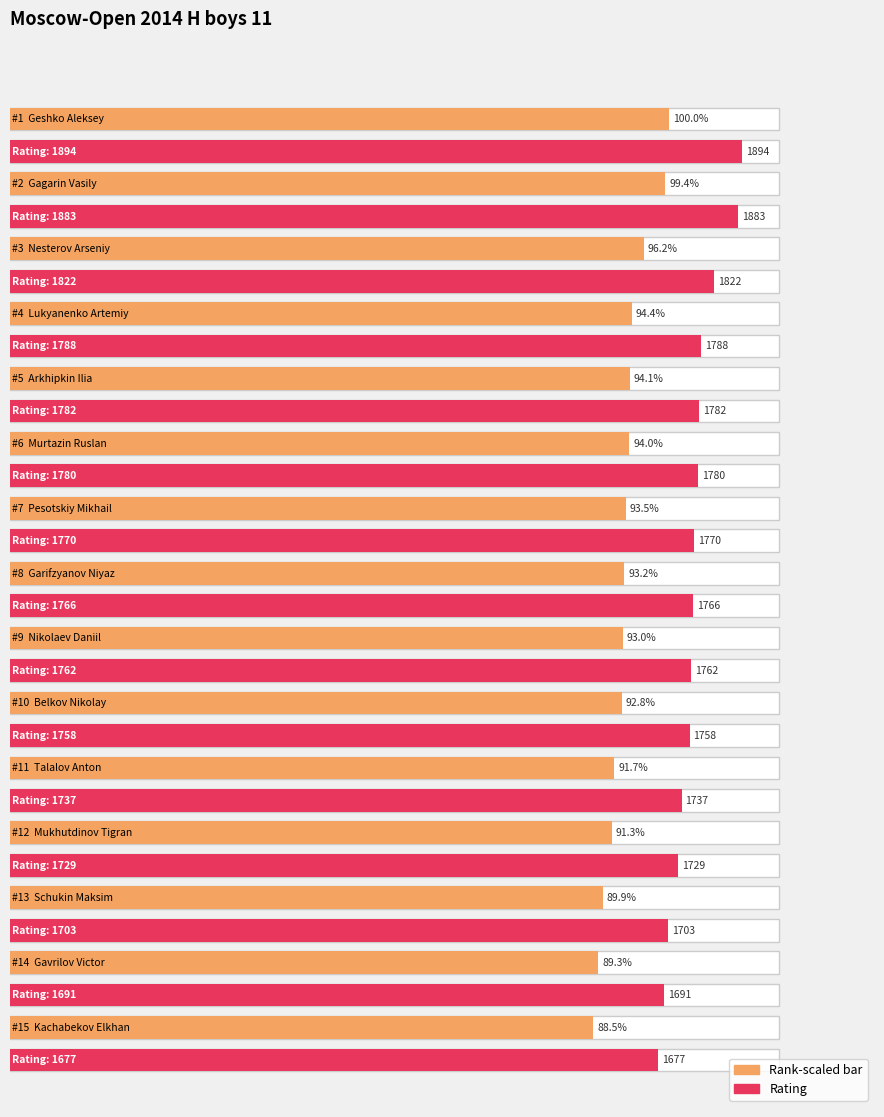

Count the number of data series in this chart.

2